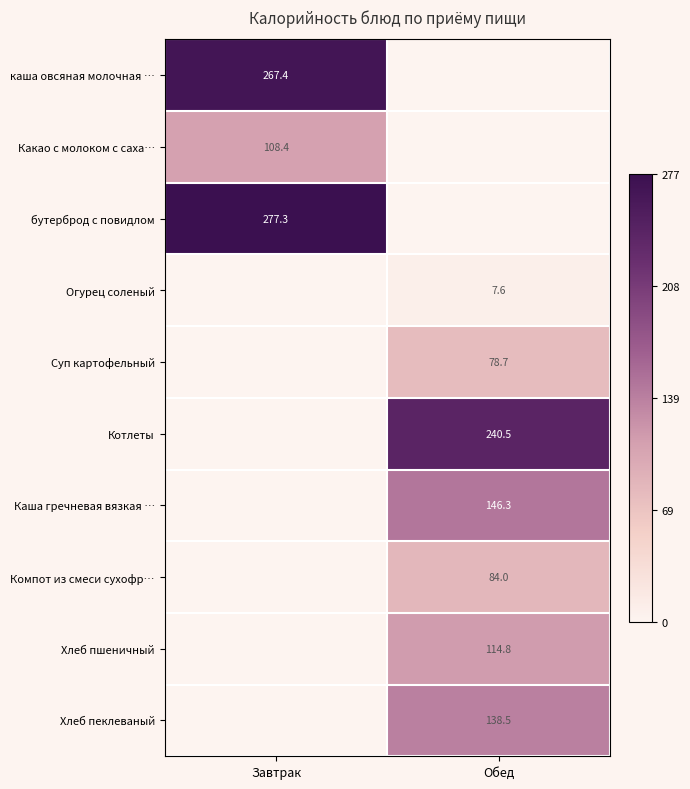

True or false: Котлеты has a value of 76.9 at Обед.

False